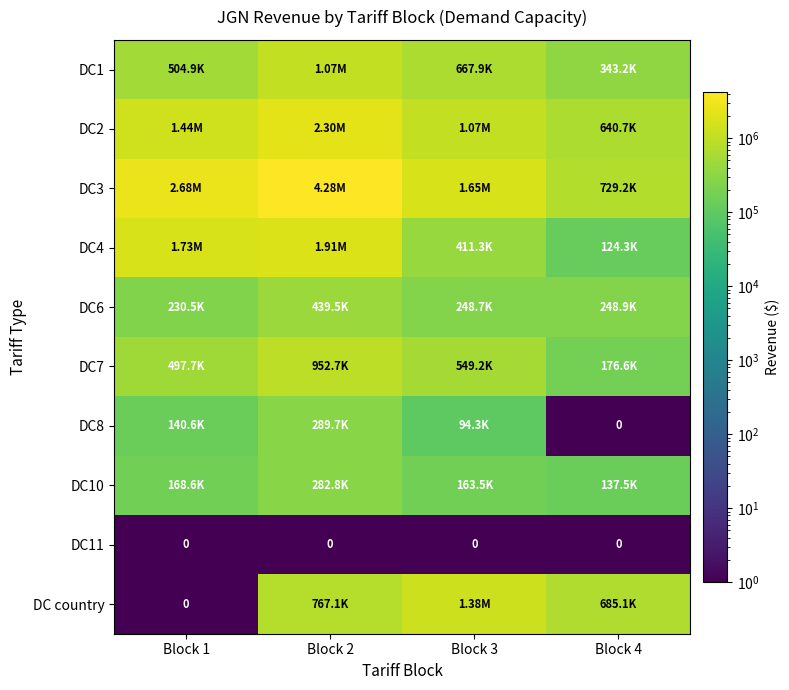

At how many categories does at least one series exceed 1231937?

3